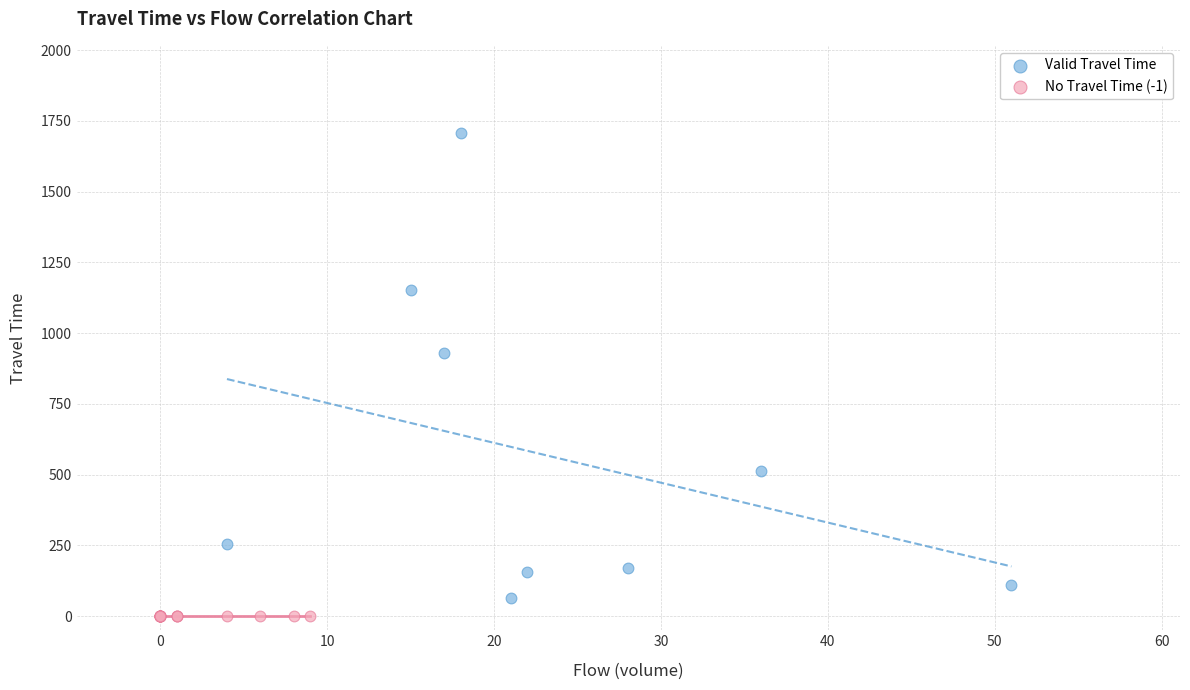

Which series reaches the maximum Y coordinate?

Valid Travel Time